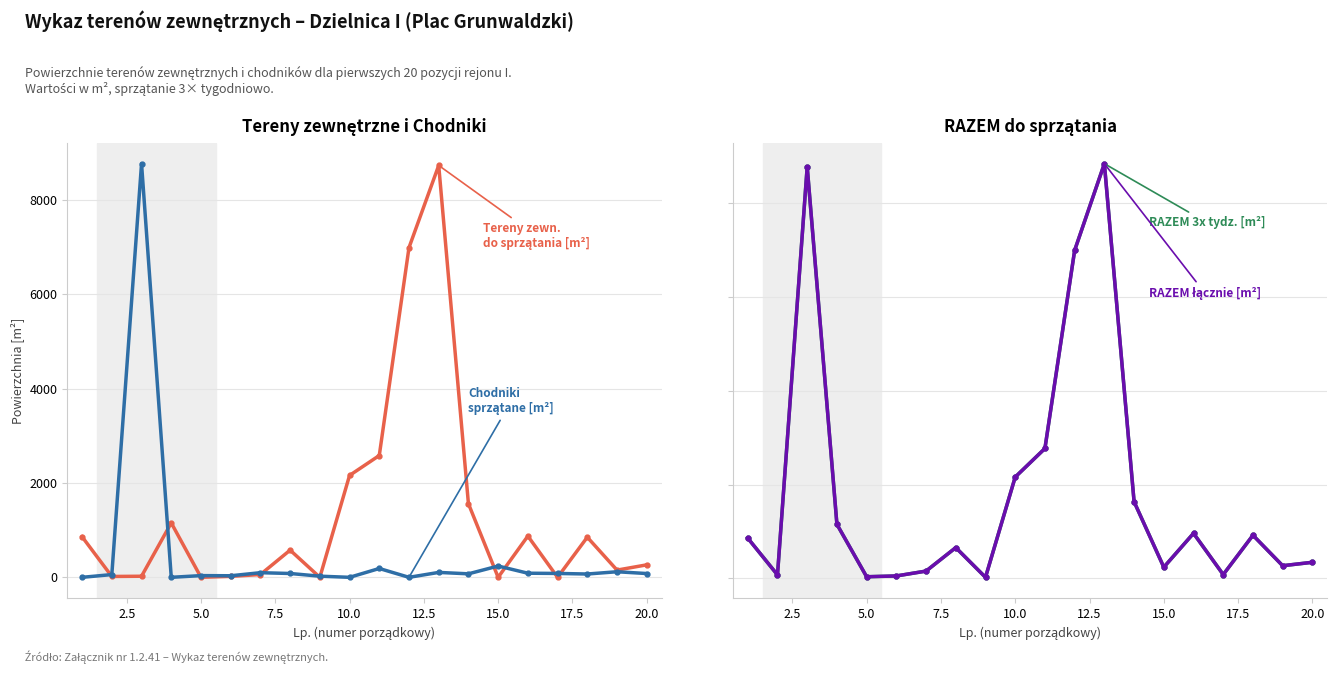

What is the sum of all Tereny zewn. do sprzątania [m²] values?

26863